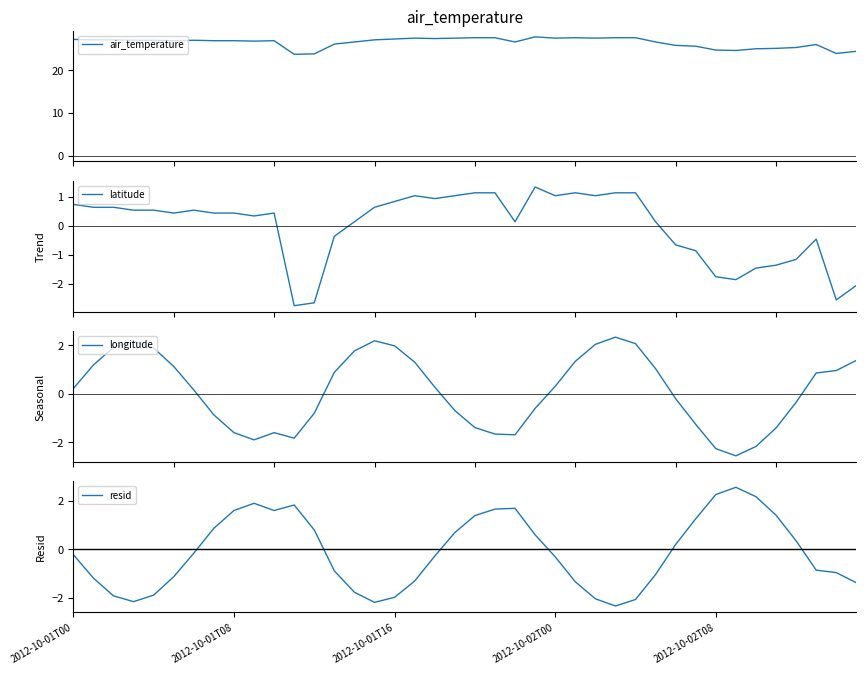

Is it true that resid equals -0.8 at 2012-10-01T16?

False